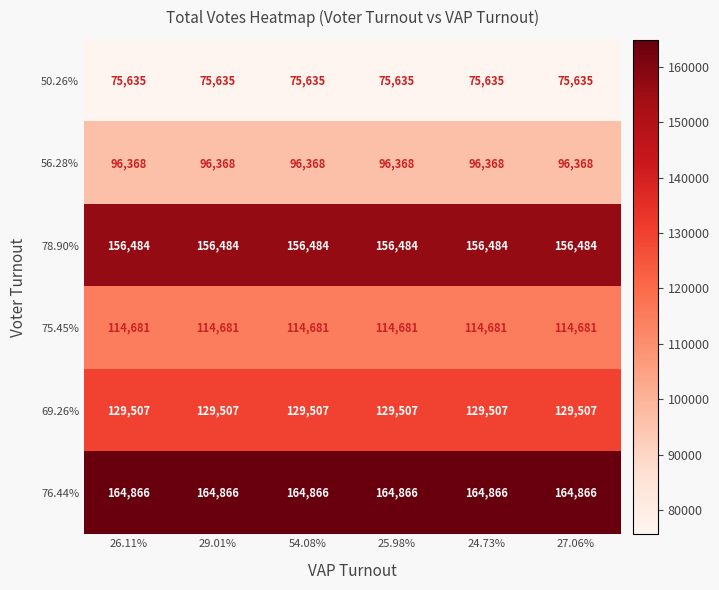

Rank the series by their maximum value, from highest to lowest.

76.44%, 78.90%, 69.26%, 75.45%, 56.28%, 50.26%